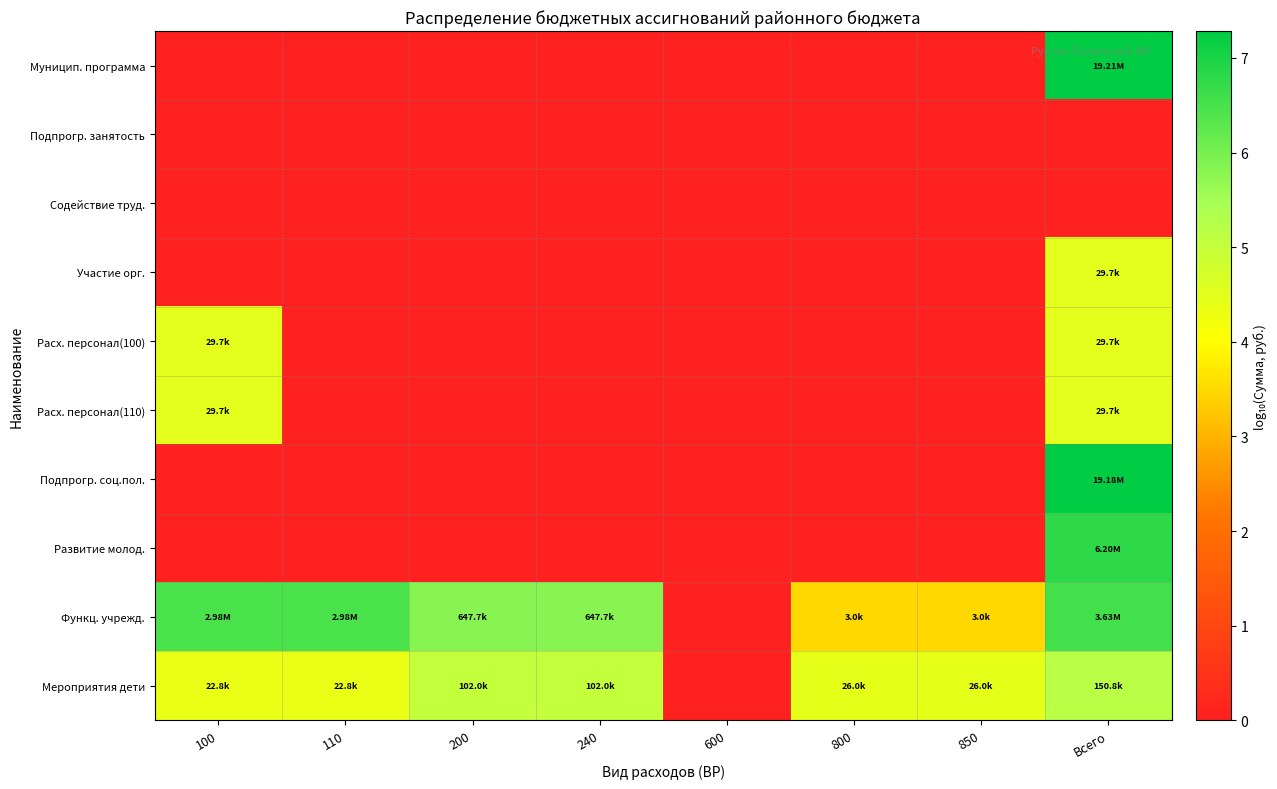

Reading left to right, list all the values displayed in this chart.

Муницип. программа: 100=0.0	110=0.0	200=0.0	240=0.0	600=0.0	800=0.0	850=0.0	Всего=7.3
Подпрогр. занятость: 100=0.0	110=0.0	200=0.0	240=0.0	600=0.0	800=0.0	850=0.0	Всего=0.0
Содействие труд.: 100=0.0	110=0.0	200=0.0	240=0.0	600=0.0	800=0.0	850=0.0	Всего=0.0
Участие орг.: 100=0.0	110=0.0	200=0.0	240=0.0	600=0.0	800=0.0	850=0.0	Всего=4.5
Расх. персонал(100): 100=4.5	110=0.0	200=0.0	240=0.0	600=0.0	800=0.0	850=0.0	Всего=4.5
Расх. персонал(110): 100=4.5	110=0.0	200=0.0	240=0.0	600=0.0	800=0.0	850=0.0	Всего=4.5
Подпрогр. соц.пол.: 100=0.0	110=0.0	200=0.0	240=0.0	600=0.0	800=0.0	850=0.0	Всего=7.3
Развитие молод.: 100=0.0	110=0.0	200=0.0	240=0.0	600=0.0	800=0.0	850=0.0	Всего=6.8
Функц. учрежд.: 100=6.5	110=6.5	200=5.8	240=5.8	600=0.0	800=3.5	850=3.5	Всего=6.6
Мероприятия дети: 100=4.4	110=4.4	200=5.0	240=5.0	600=0.0	800=4.4	850=4.4	Всего=5.2